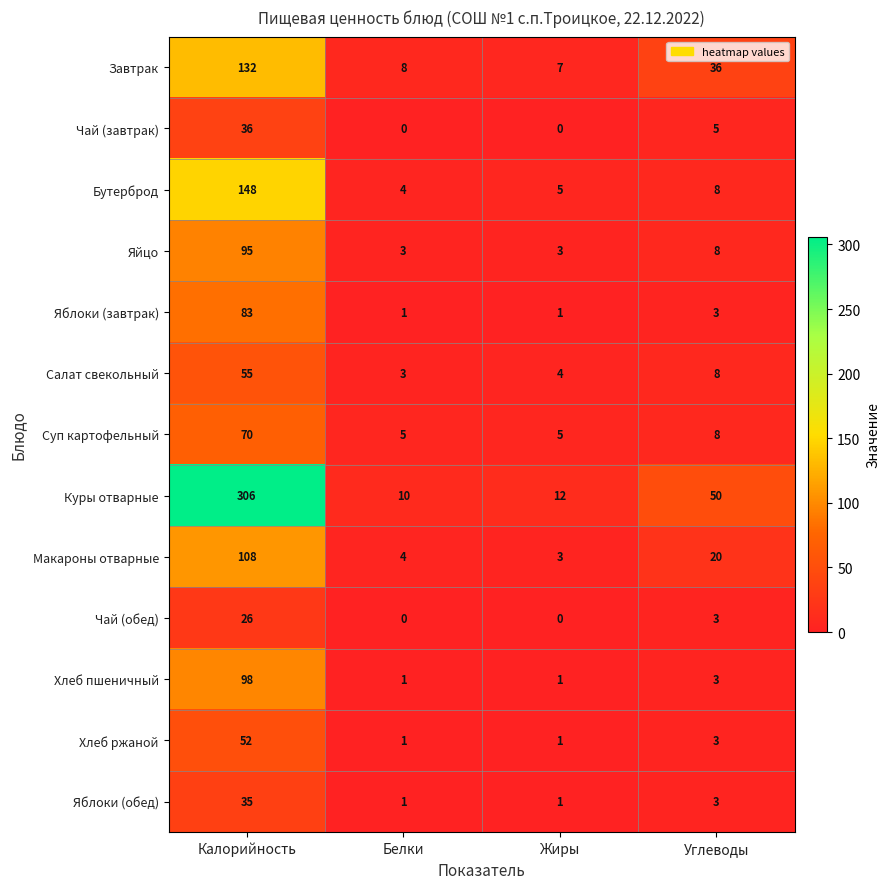

What is the sum of all Чай (обед) values?

29